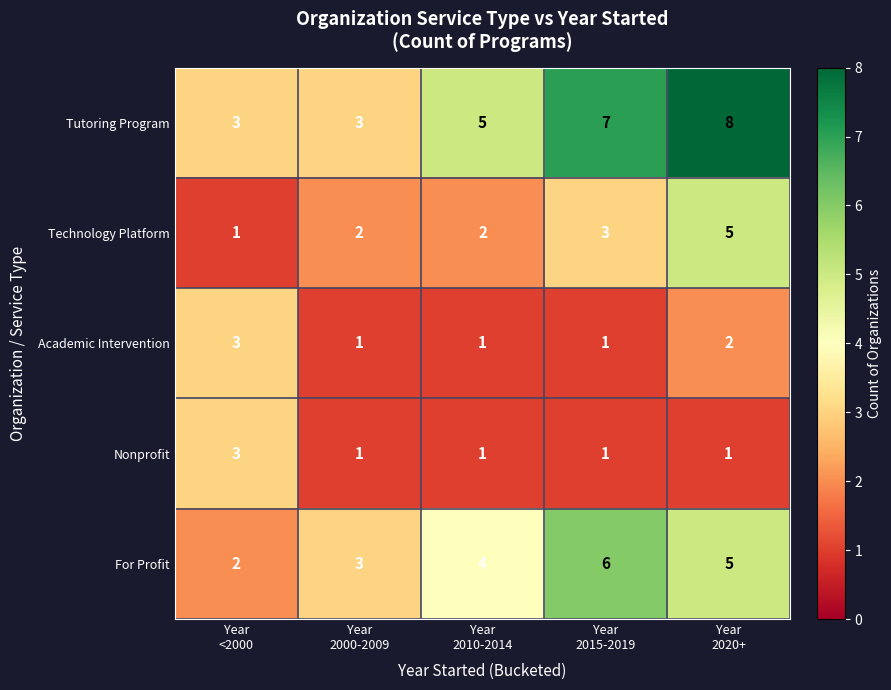

Reading right to left, list all the values displayed in this chart.

Tutoring Program: 8	7	5	3	3
Technology Platform: 5	3	2	2	1
Academic Intervention: 2	1	1	1	3
Nonprofit: 1	1	1	1	3
For Profit: 5	6	4	3	2